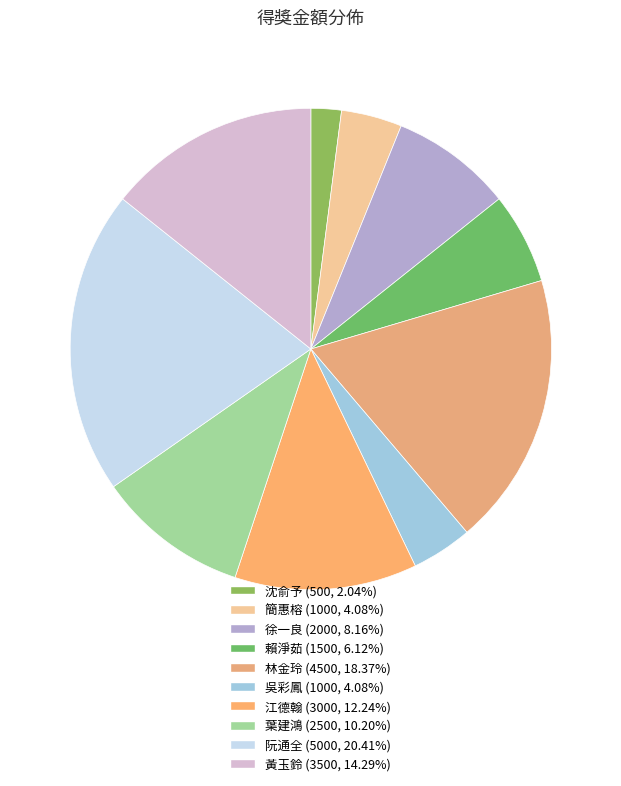

Is it true that 阮通全 is 20% of the pie?

True